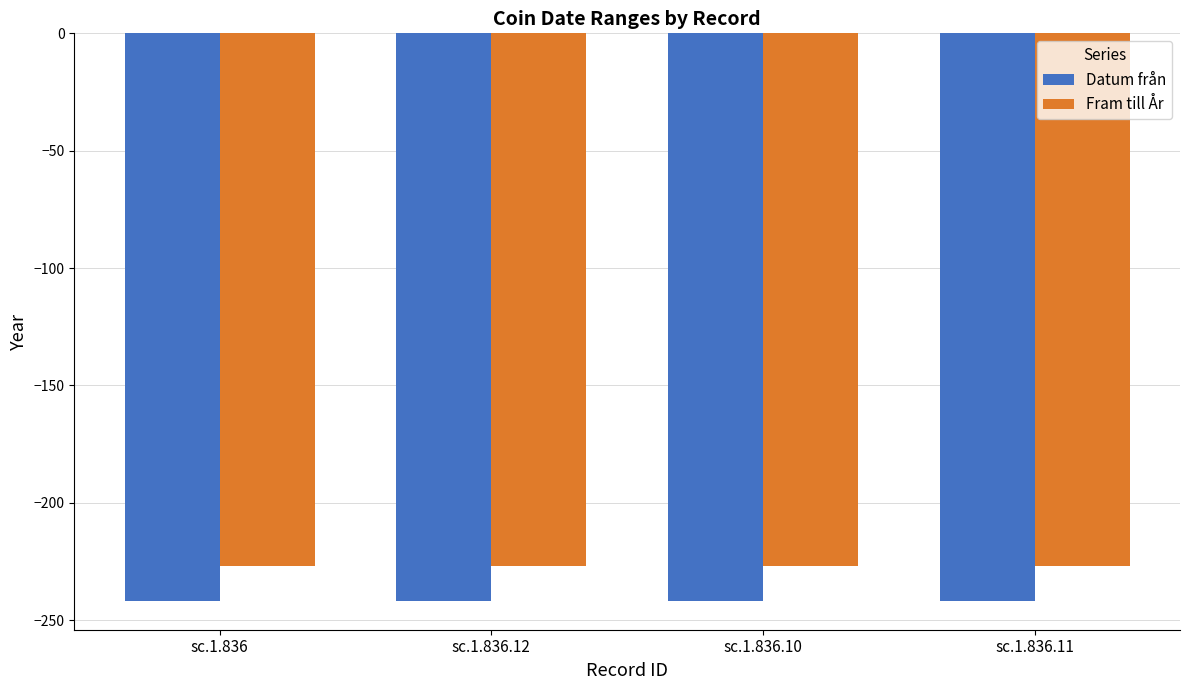

What is the label of the 3rd bar from the right?

sc.1.836.12